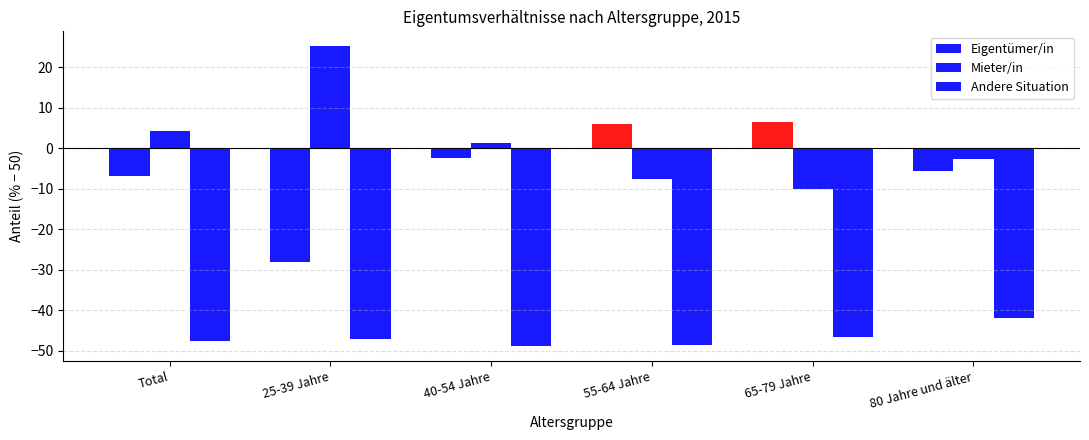

What is the average value of the Mieter/in series?

1.7